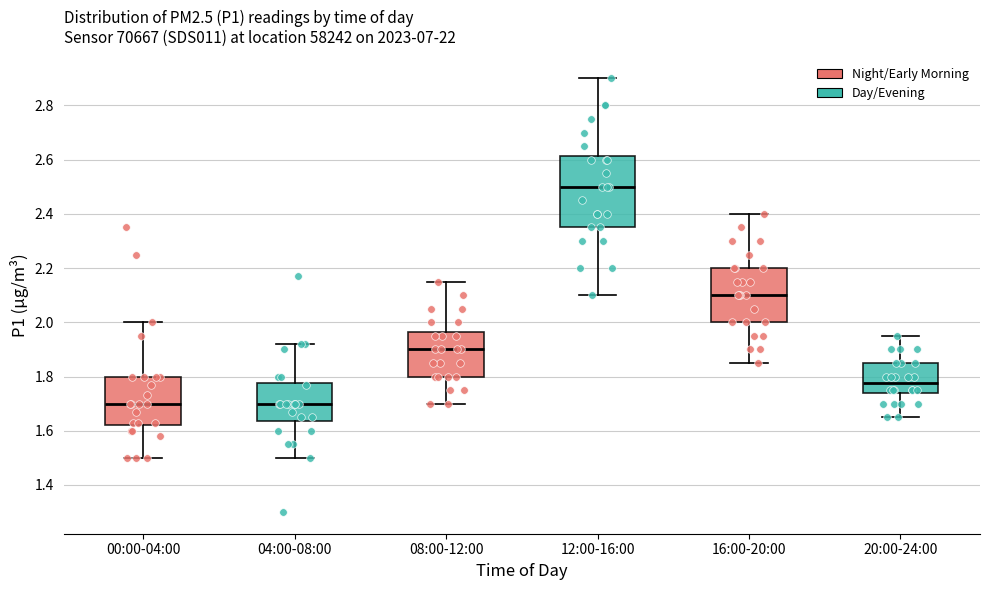

Which box is the tallest, from its lower edge to its upper edge?

12:00-16:00